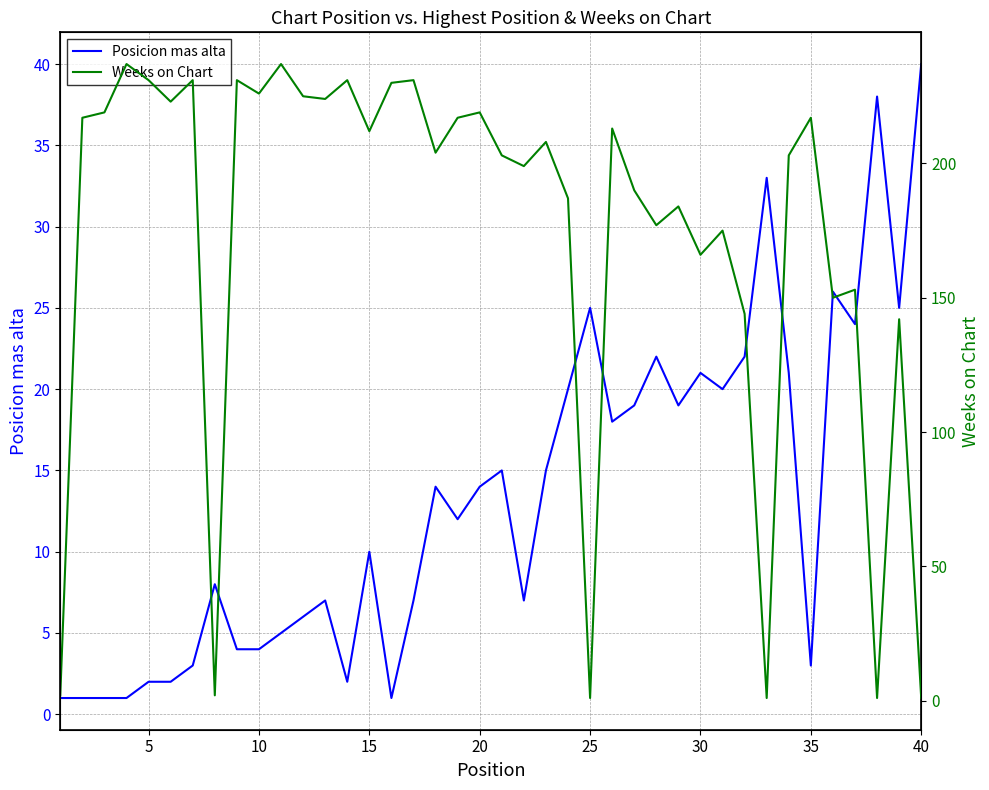

How many lines are shown in the chart?

2